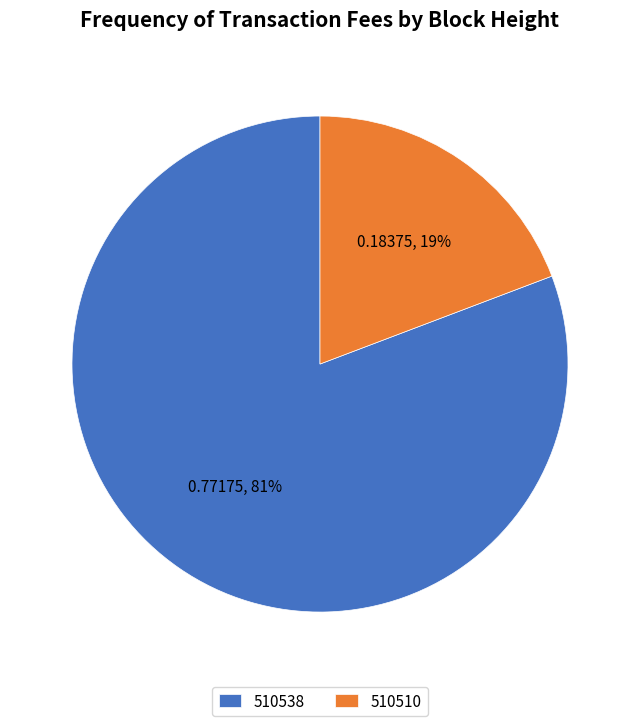

How many segments does this pie chart have?

2